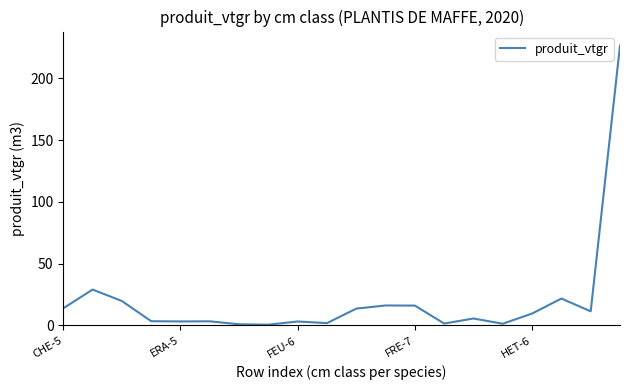

What is the difference between the maximum and minimum values?

225.9